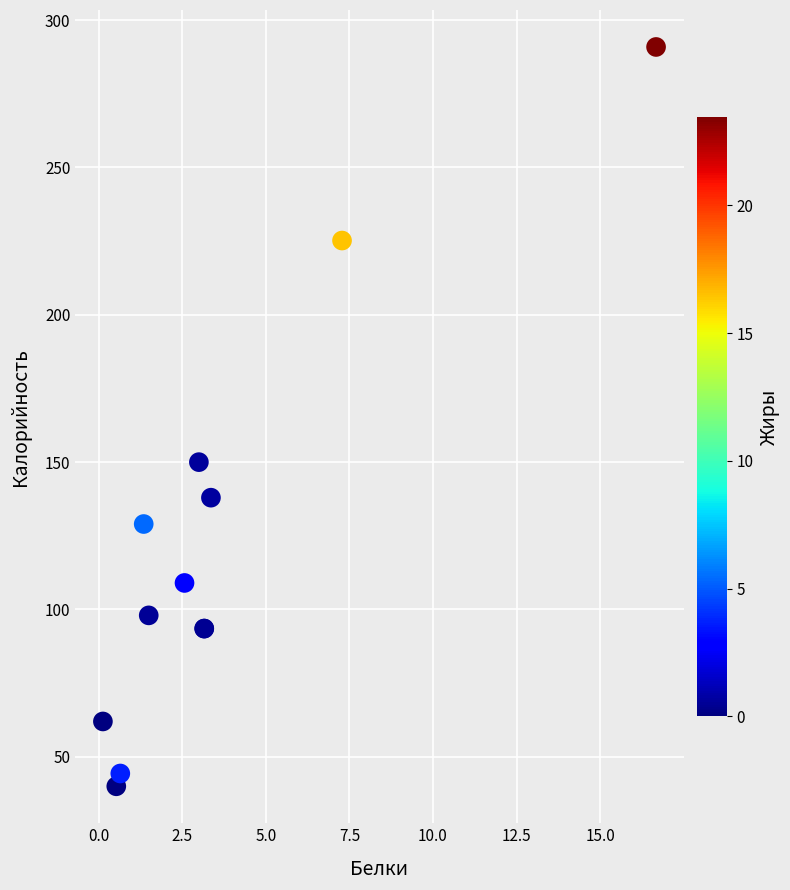

What Y value in the scatter plot is closest to 165?

150.0